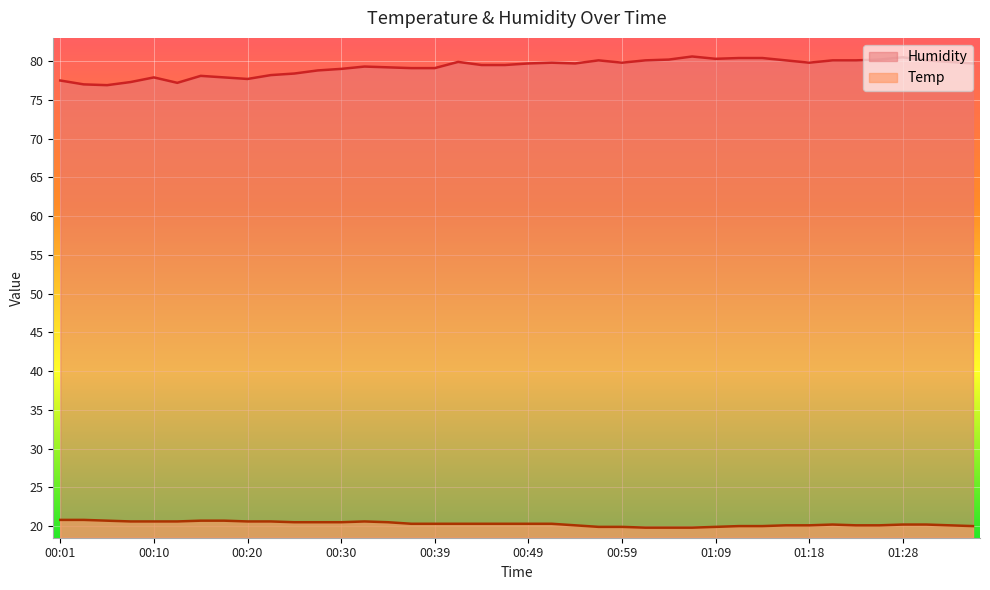

What is the sum of the Temp values at 01:01 and 01:31?

40.0